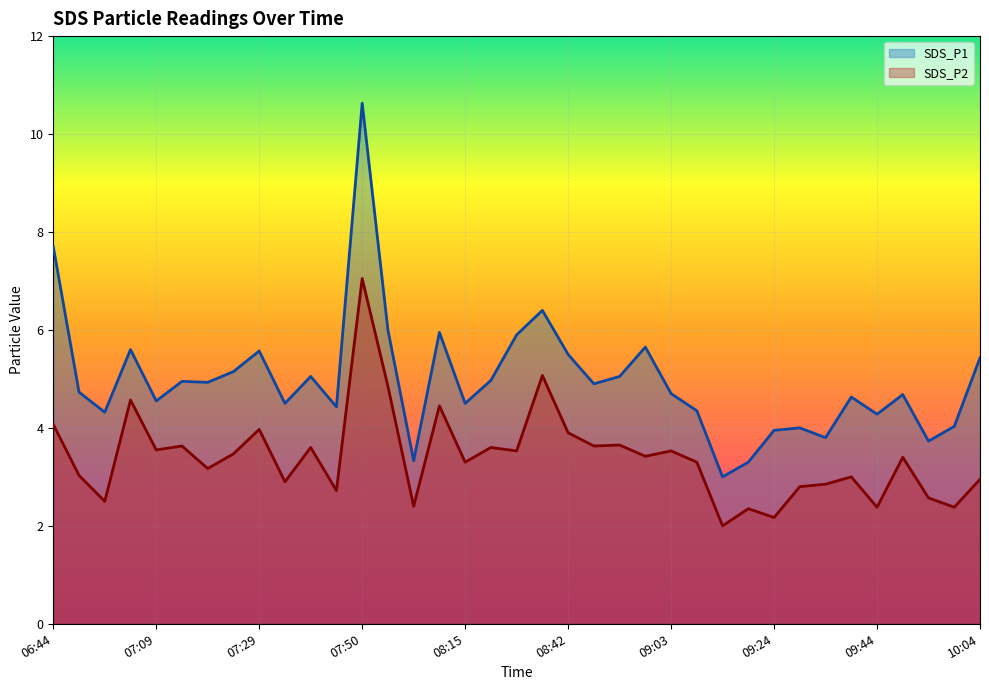

What is the label of the 15th point from the left?

08:05